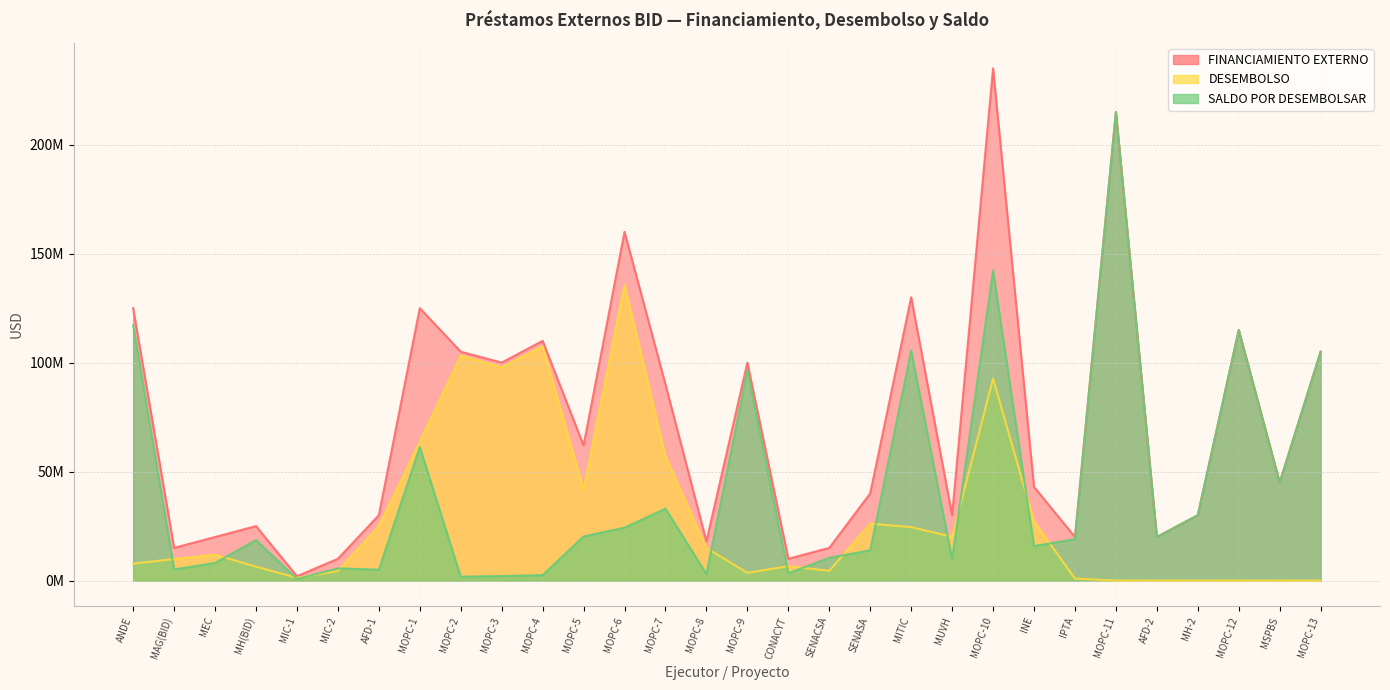

Reading left to right, extract all data points from this chart.

FINANCIAMIENTO EXTERNO: 125000000.0	15000000.0	20000000.0	25000000.0	2000000.0	10000000.0	30000000.0	125000000.0	105000000.0	100000000.0	110000000.0	62000000.0	160000000.0	90000000.0	18000000.0	100000000.0	10000000.0	15000000.0	40000000.0	130000000.0	30000000.0	235000000.0	43000000.0	20000000.0	215000000.0	20000000.0	30000000.0	115000000.0	45000000.0	105000000.0
DESEMBOLSO: 7776148.5	9886471.1	11891892.8	6385571.4	1256043.0	4389857.0	25000000.0	63733330.0	103223244.3	97894917.0	107505955.0	41748811.1	135713955.2	57000822.4	14979385.6	3551783.0	6615054.0	4509759.8	26116400.4	24507761.2	20104496.8	92670793.8	27169460.7	946098.0	0.0	0.0	0.0	0.0	0.0	0.0
SALDO POR DESEMBOLSAR: 117223851.5	5113528.9	8108107.2	18614428.6	743957.0	5610143.0	5000000.0	61266670.0	1776755.7	2105083.0	2494045.0	20251188.9	24286044.8	32999177.6	3020614.4	96448217.0	3384946.0	10490240.2	13883599.6	105492238.8	9895503.2	142329206.2	15830539.3	19053902.0	215000000.0	20000000.0	30000000.0	115000000.0	45000000.0	105000000.0